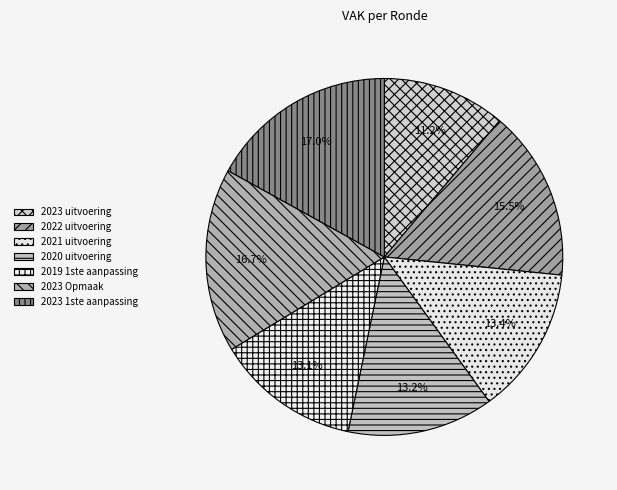

What percentage is the 2023 1ste aanpassing slice, to the nearest percent?

17%